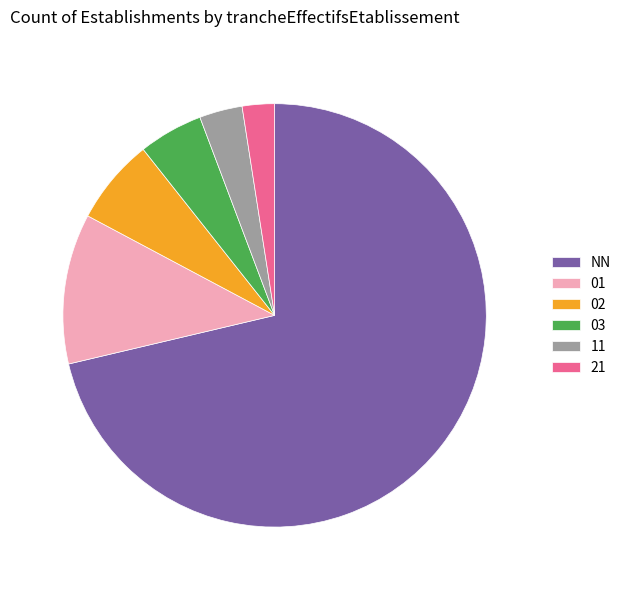

Which category accounts for the majority?

NN